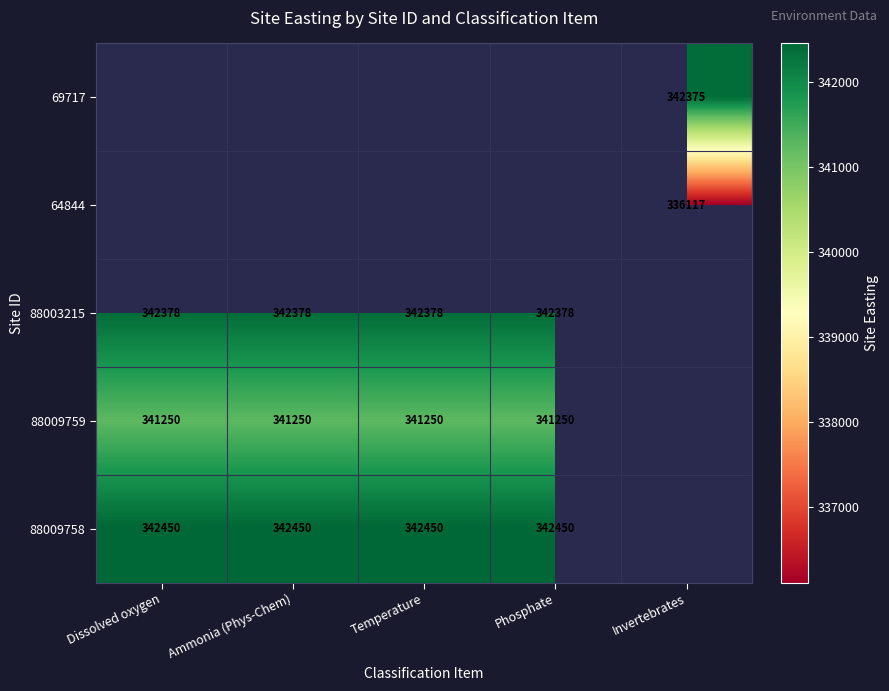

Between Dissolved oxygen and Ammonia (Phys-Chem), which is larger?

Ammonia (Phys-Chem)